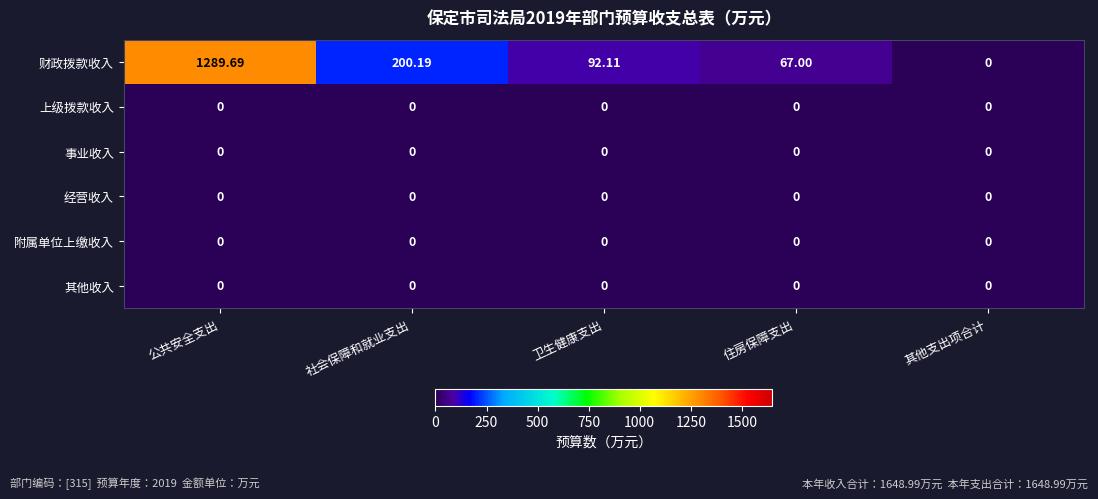

At which category does the chart reach its peak across all series?

公共安全支出